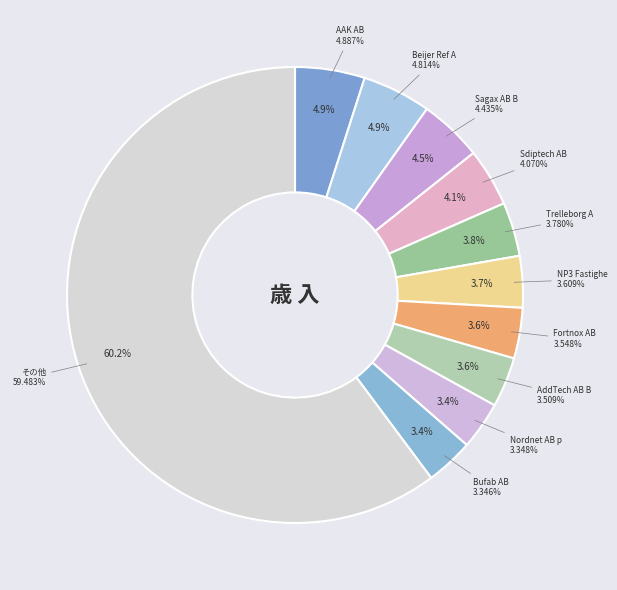

The Fortnox AB slice represents 4% of the pie. True or false?

True